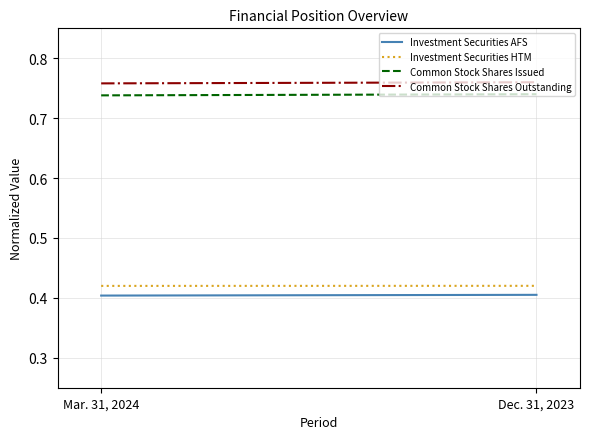

Rank the series at Dec. 31, 2023 from highest to lowest value.

Common Stock Shares Outstanding, Common Stock Shares Issued, Investment Securities HTM, Investment Securities AFS